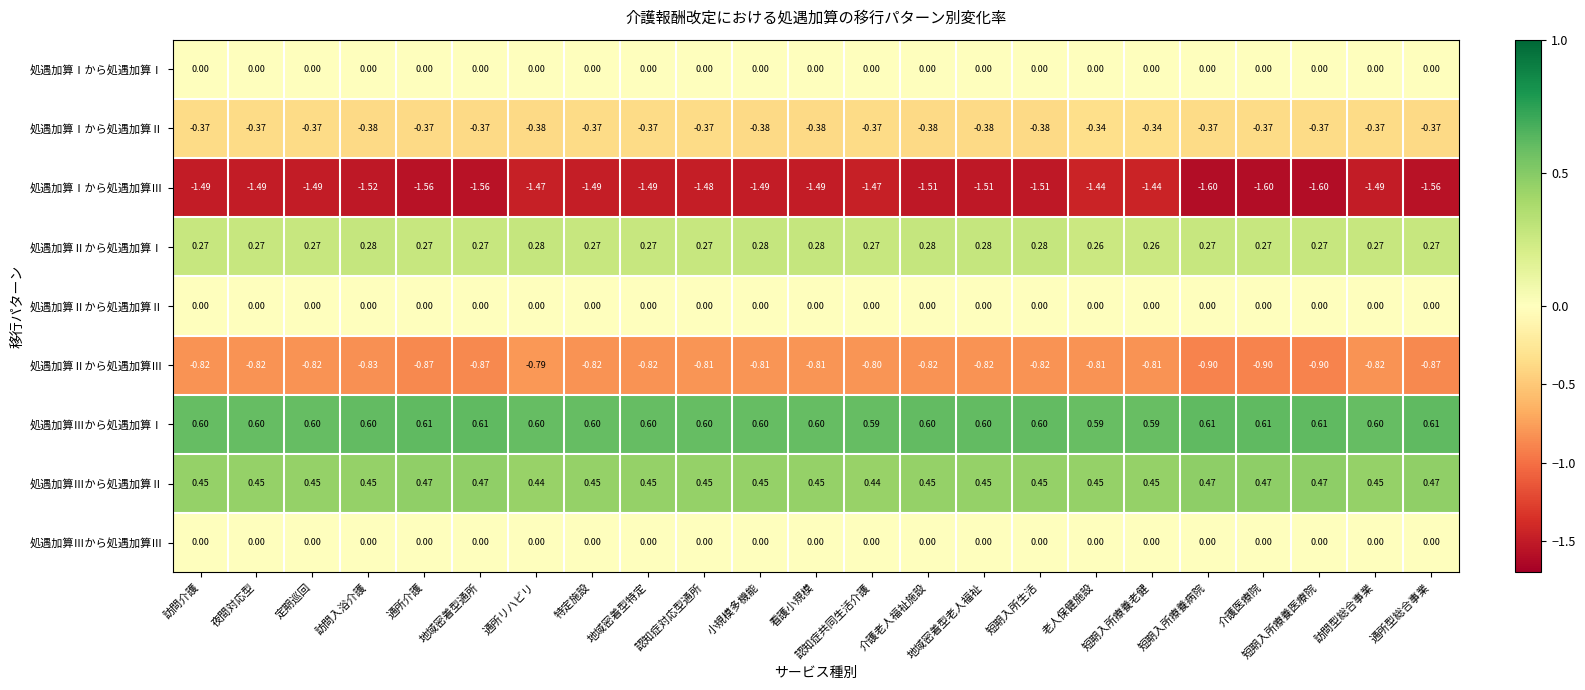

Between 看護小規模 and 短期入所療養老健, which series saw the biggest shift?

処遇加算Ⅰから処遇加算Ⅲ